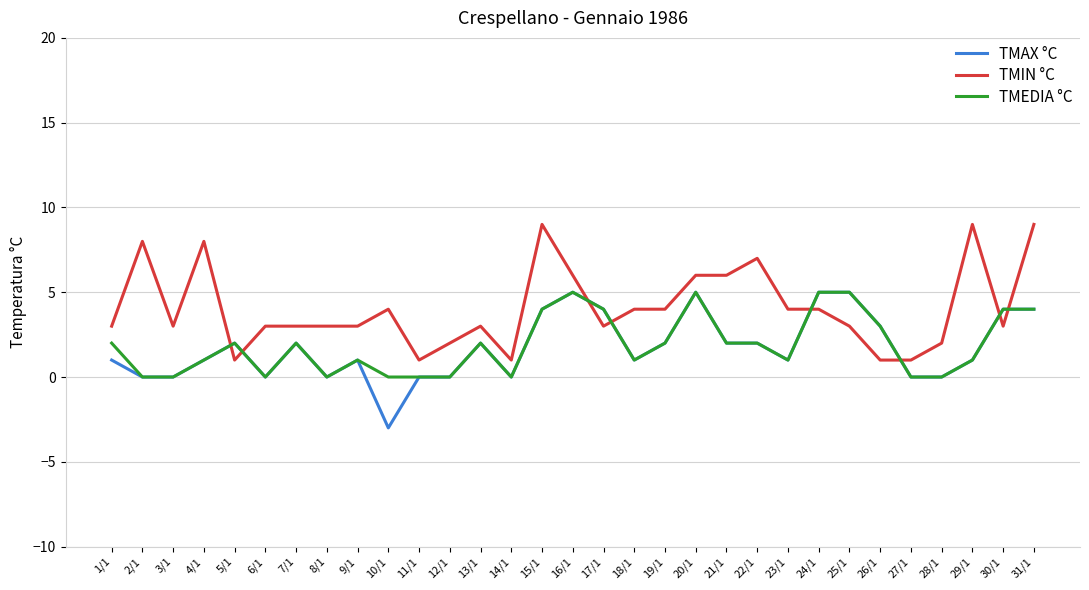

Which series changed the most between 14/1 and 18/1?

TMIN °C